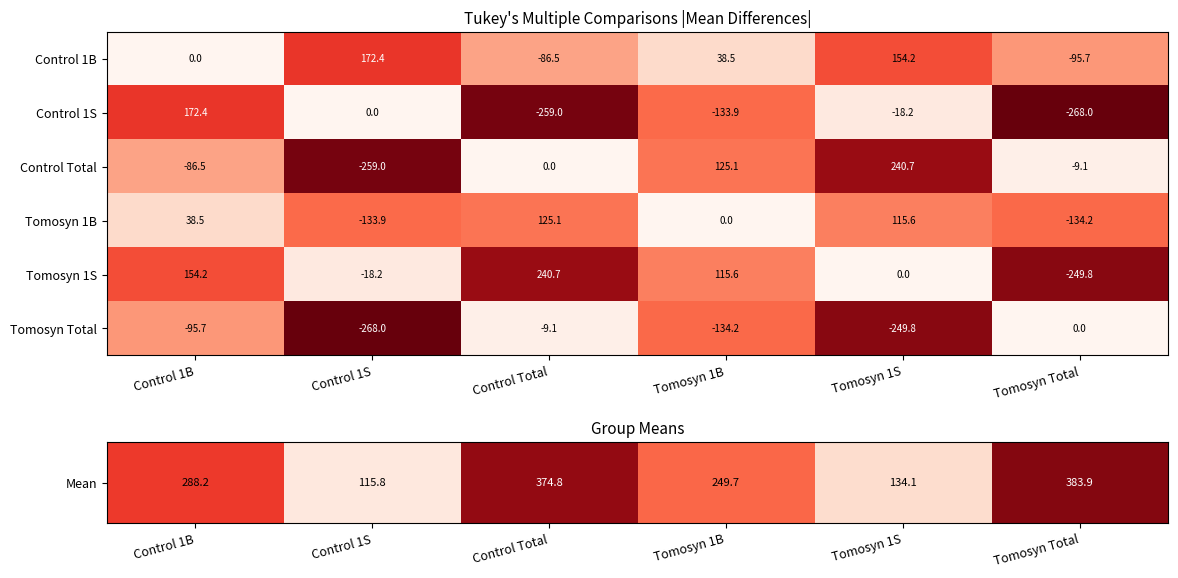

Where is Tomosyn 1B nearest to the value -4?

Tomosyn 1B